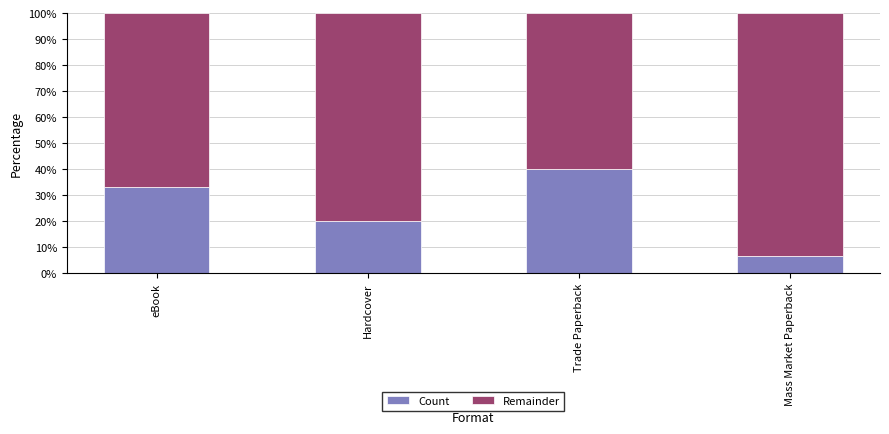

What is the sum of all Count values?

100.0